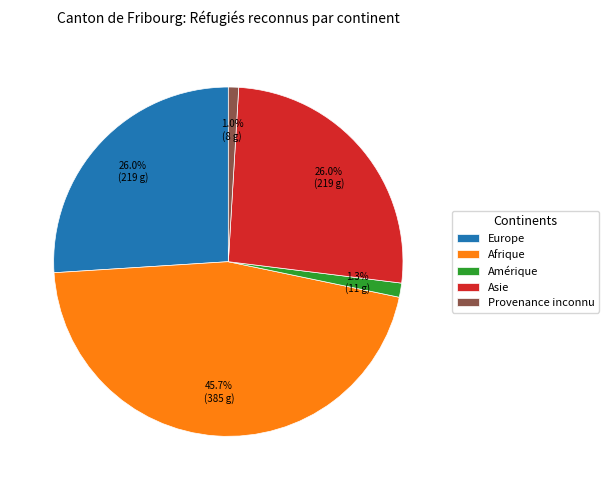

Which slice is the largest?

Afrique